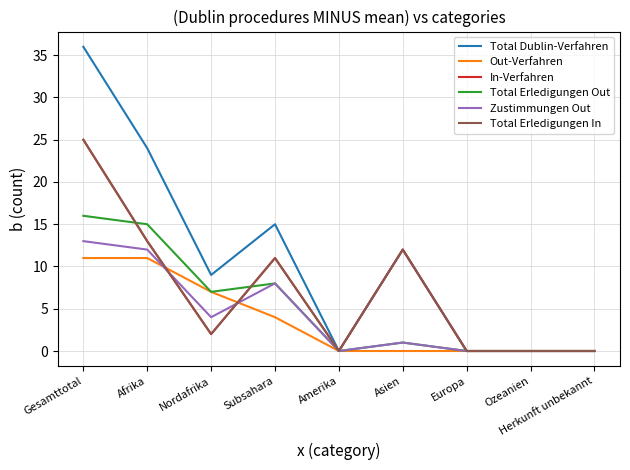

Where is the first local minimum for Total Erledigungen In?

Nordafrika